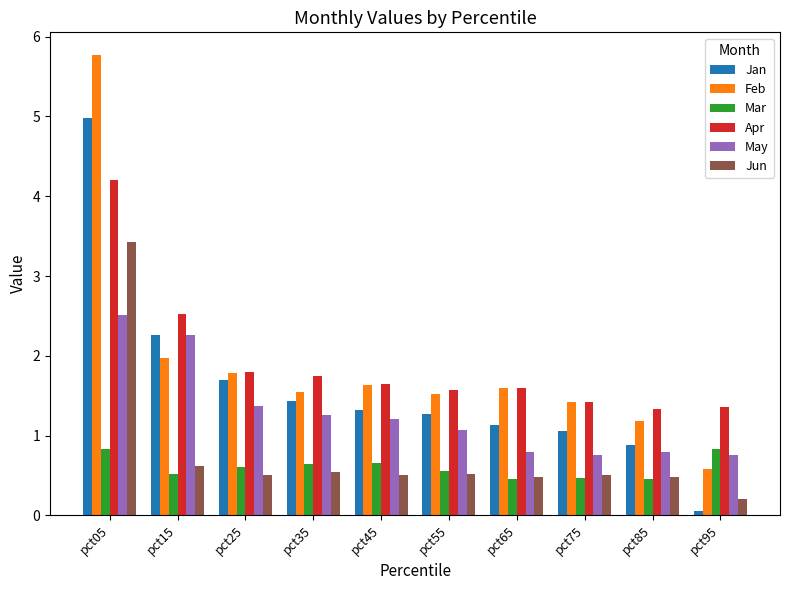

Are the bars grouped side by side (vs. stacked)?

Yes